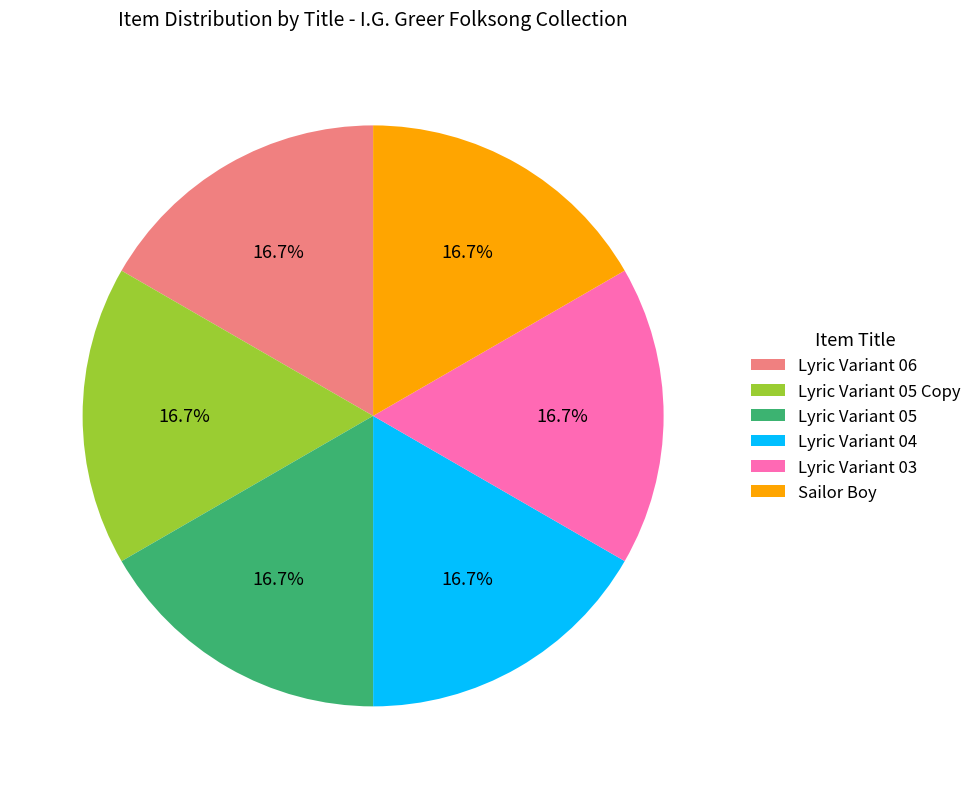

What percentage is NOT represented by Lyric Variant 05?

83.3%